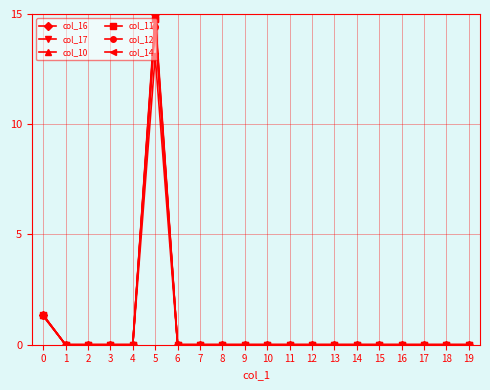

Reading left to right, list all the values displayed in this chart.

col_16: 1.4	0.0	0.0	0.0	0.0	15.0	0.0	0.0	0.0	0.0	0.0	0.0	0.0	0.0	0.0	0.0	0.0	0.0	0.0	0.0
col_17: 1.3	0.0	0.0	0.0	0.0	13.1	0.0	0.0	0.0	0.0	0.0	0.0	0.0	0.0	0.0	0.0	0.0	0.0	0.0	0.0
col_10: 1.3	0.0	0.0	0.0	0.0	14.5	0.0	0.0	0.0	0.0	0.0	0.0	0.0	0.0	0.0	0.0	0.0	0.0	0.0	0.0
col_11: 1.3	0.0	0.0	0.0	0.0	14.8	0.0	0.0	0.0	0.0	0.0	0.0	0.0	0.0	0.0	0.0	0.0	0.0	0.0	0.0
col_12: 1.3	0.0	0.0	0.0	0.0	14.4	0.0	0.0	0.0	0.0	0.0	0.0	0.0	0.0	0.0	0.0	0.0	0.0	0.0	0.0
col_14: 1.3	0.0	0.0	0.0	0.0	14.8	0.0	0.0	0.0	0.0	0.0	0.0	0.0	0.0	0.0	0.0	0.0	0.0	0.0	0.0